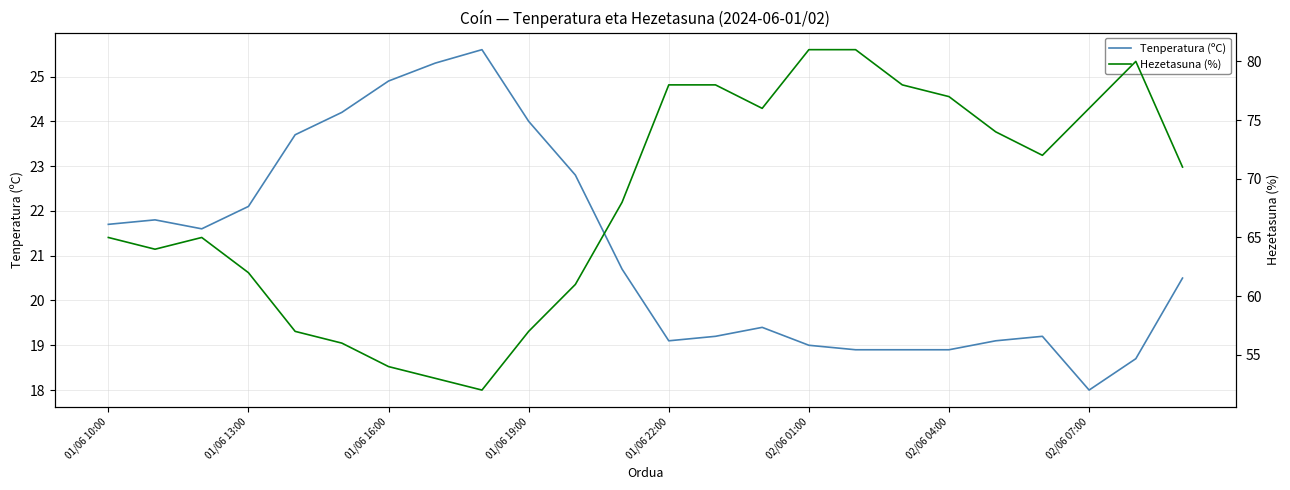

List the series in order of their overall mean, highest first.

Hezetasuna (%), Tenperatura (ºC)